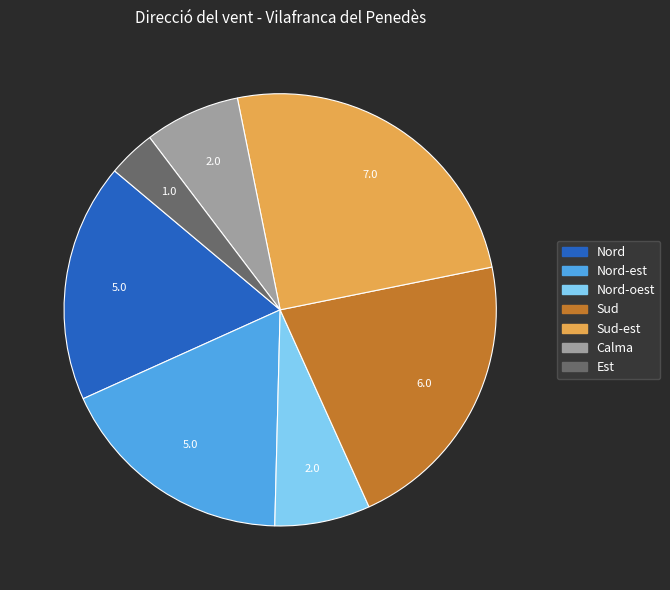

Is there a majority slice in this chart?

No